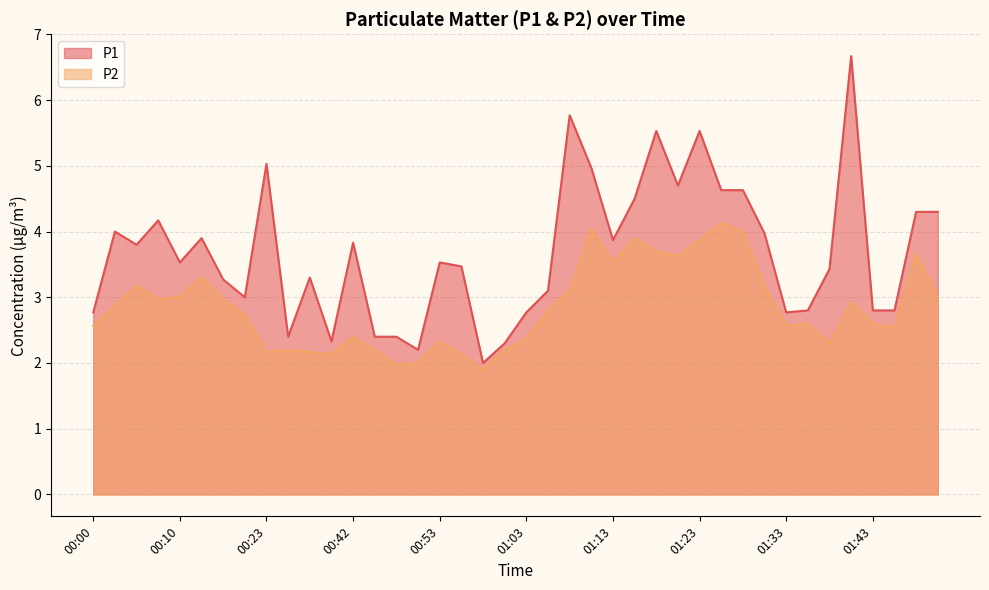

What is the greatest value displayed?

6.7